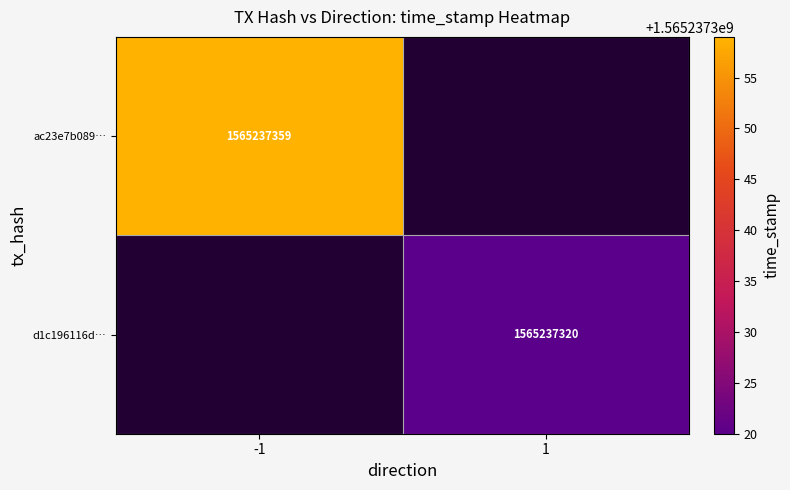

The ac23e7b089… series shows 1565237359 at -1. True or false?

True